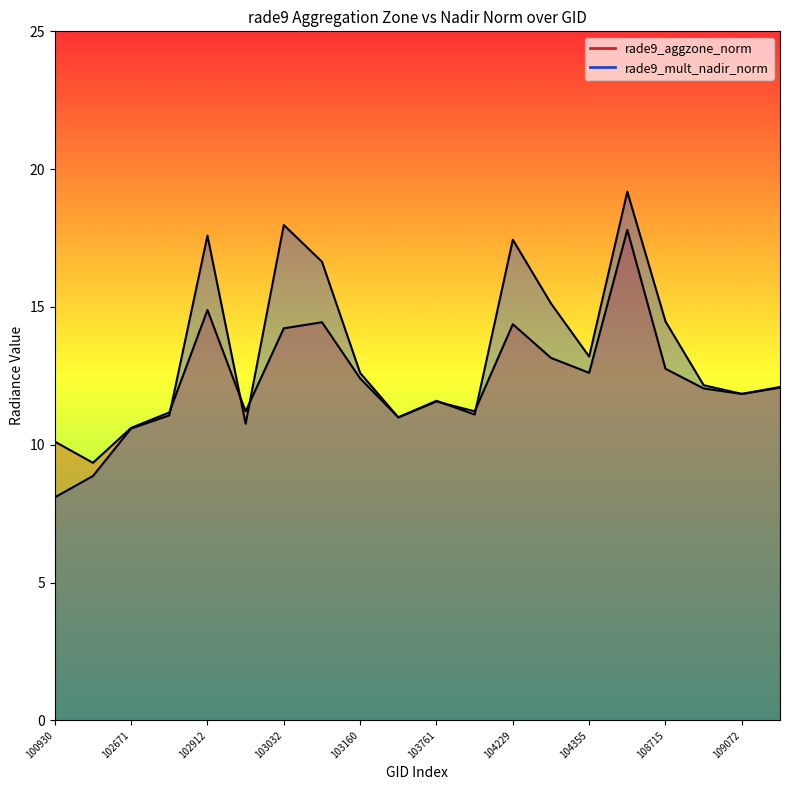

How many data points in rade9_aggzone_norm are above 12?

11